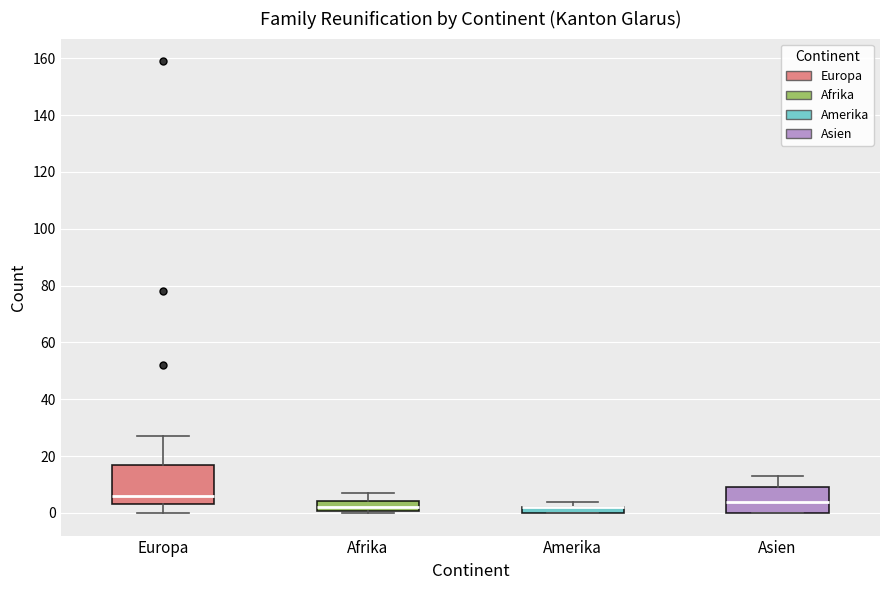

Where does the upper whisker of the box for Asien end on the y-axis? The values are not printed on the chart, so give them approximately, as read against the axis.

14